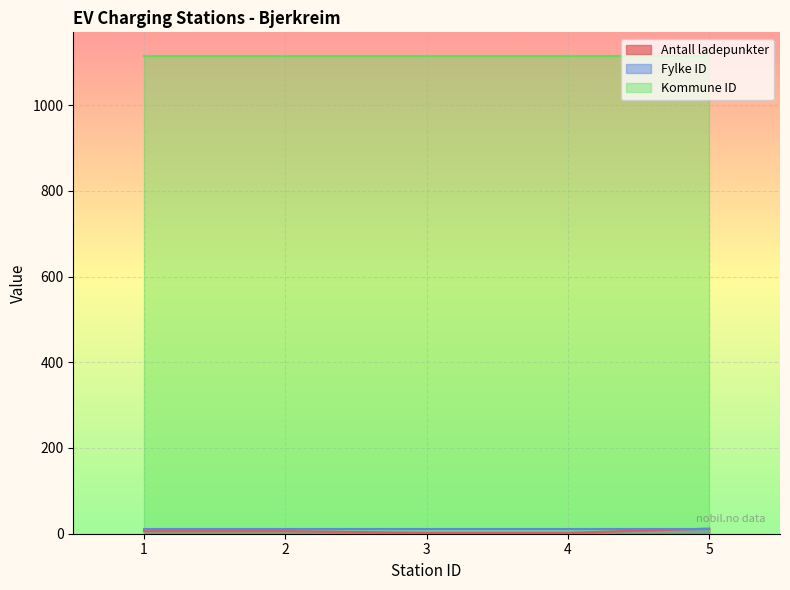

What is the value of the Antall ladepunkter point at the 2nd from the left?

6